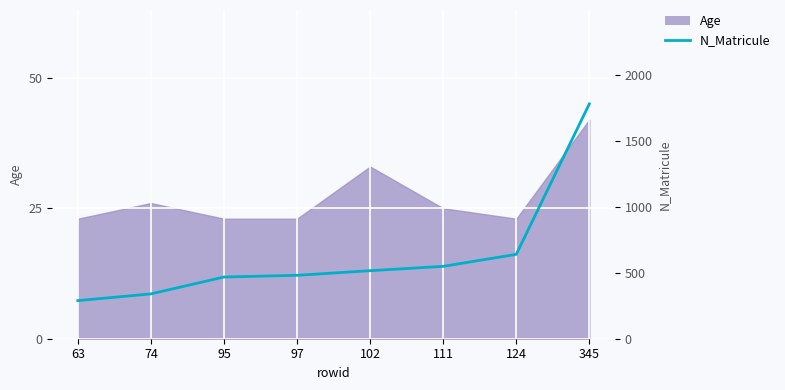

Approximately how many times larger is the value at 111 compared to 102?

1.1